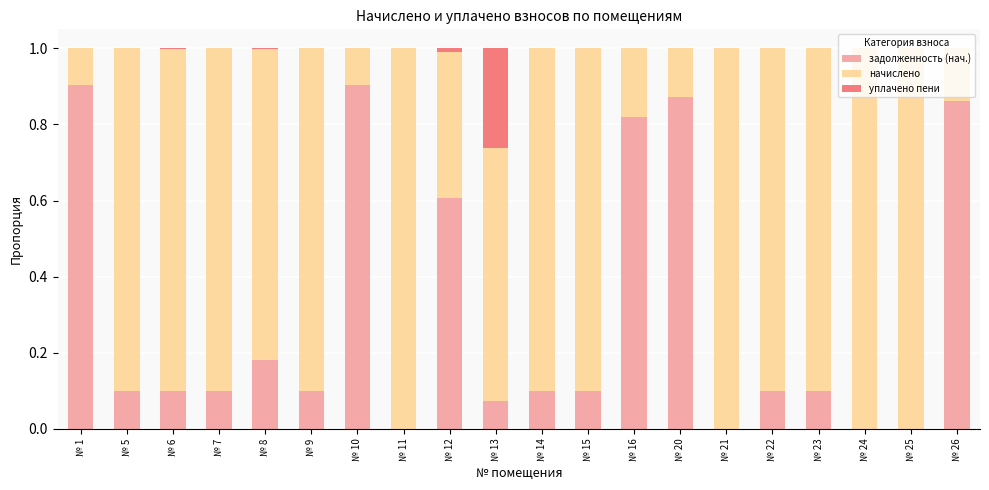

What are all the series names shown in the legend?

задолженность (нач.), начислено, уплачено пени